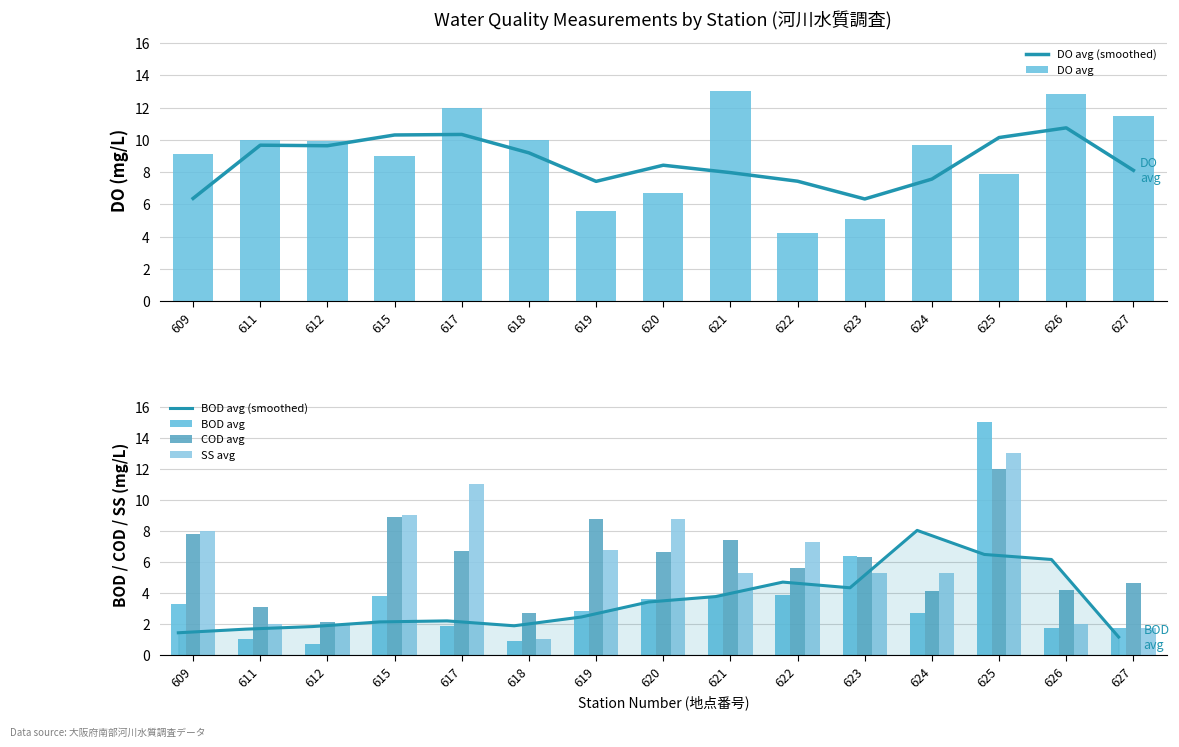

Is it true that SS avg equals 7.8 at 625?

False